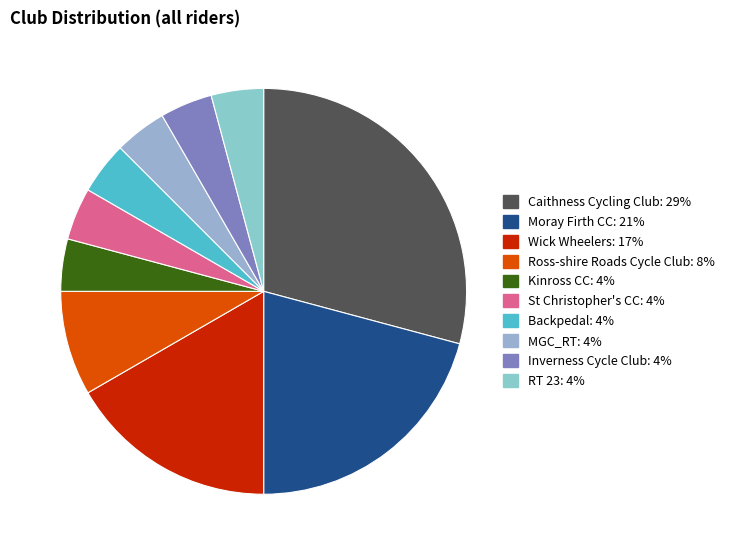

Rank the categories by value from lowest to highest.

Kinross CC, St Christopher's CC, Backpedal, MGC_RT, Inverness Cycle Club, RT 23, Ross-shire Roads Cycle Club, Wick Wheelers, Moray Firth CC, Caithness Cycling Club